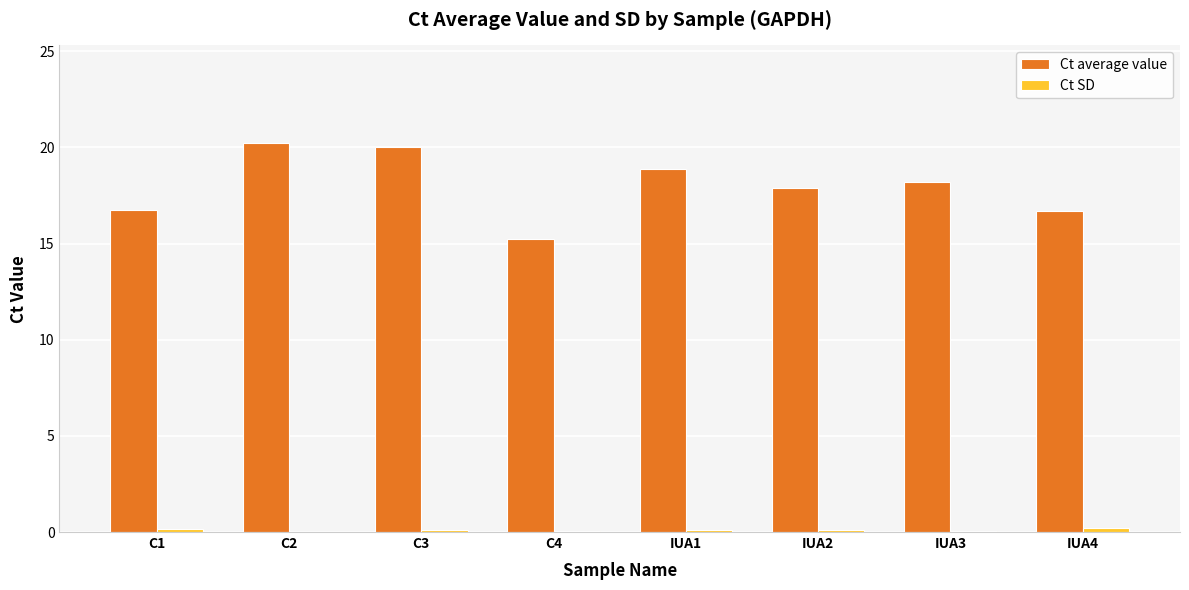

Which series has the largest total across all categories?

Ct average value